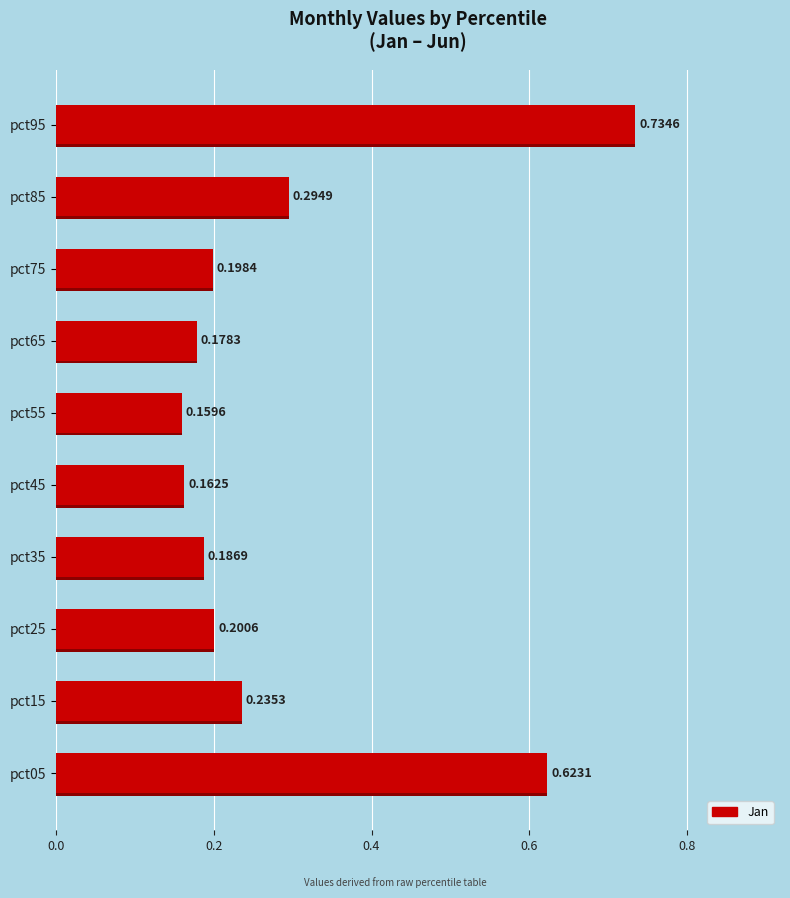

What is the maximum value shown in the chart?

0.7